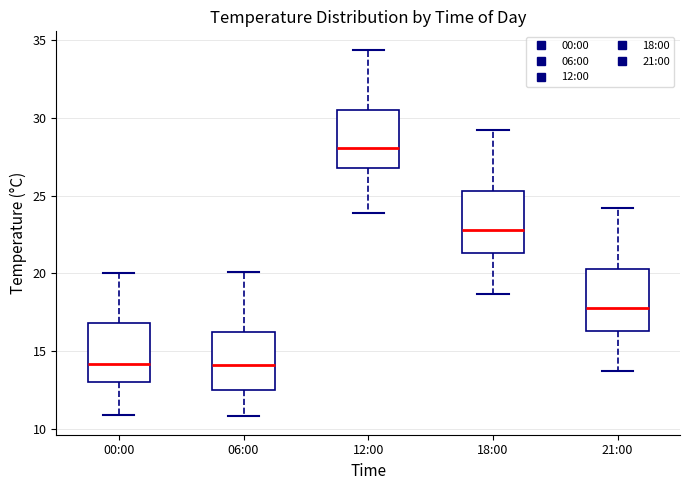

Where does the median line of the box for 21:00 sit on the y-axis? The values are not printed on the chart, so give them approximately, as read against the axis.

18.0